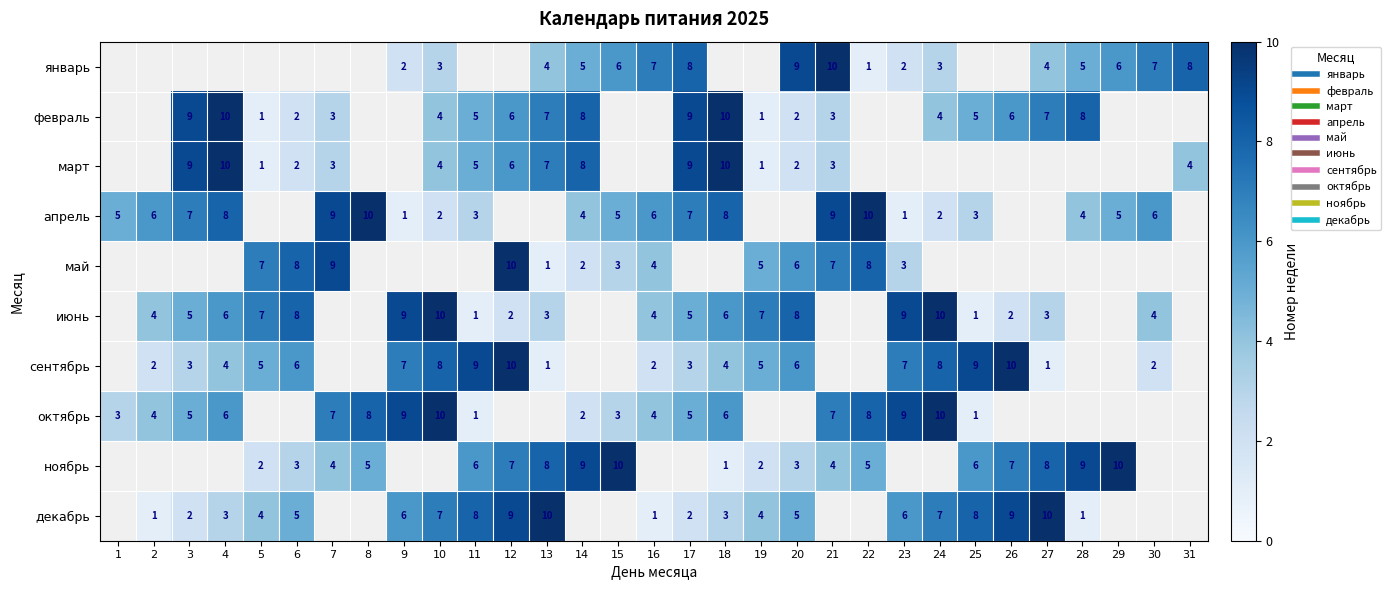

How many series are shown in this chart?

10